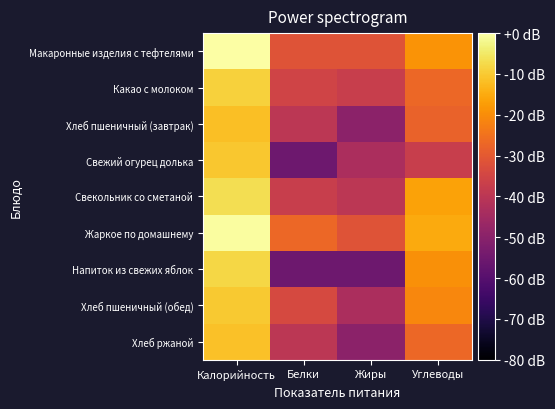

Reading left to right, extract all data points from this chart.

Макаронные изделия с тефтелями: Калорийность=0.0	Белки=-31.3	Жиры=-31.3	Углеводы=-18.8
Какао с молоком: Калорийность=-8.8	Белки=-35.4	Жиры=-37.4	Углеводы=-27.1
Хлеб пшеничный (завтрак): Калорийность=-11.7	Белки=-39.9	Жиры=-49.4	Углеводы=-27.8
Свежий огурец долька: Калорийность=-10.4	Белки=-55.4	Жиры=-43.4	Углеводы=-37.4
Свекольник со сметаной: Калорийность=-6.6	Белки=-37.4	Жиры=-39.9	Углеводы=-16.3
Жаркое по домашнему: Калорийность=-0.6	Белки=-27.1	Жиры=-31.3	Углеводы=-15.1
Напиток из свежих яблок: Калорийность=-8.0	Белки=-55.4	Жиры=-55.4	Углеводы=-19.6
Хлеб пшеничный (обед): Калорийность=-10.1	Белки=-33.8	Жиры=-43.4	Углеводы=-21.1
Хлеб ржаной: Калорийность=-11.6	Белки=-39.9	Жиры=-49.4	Углеводы=-27.1